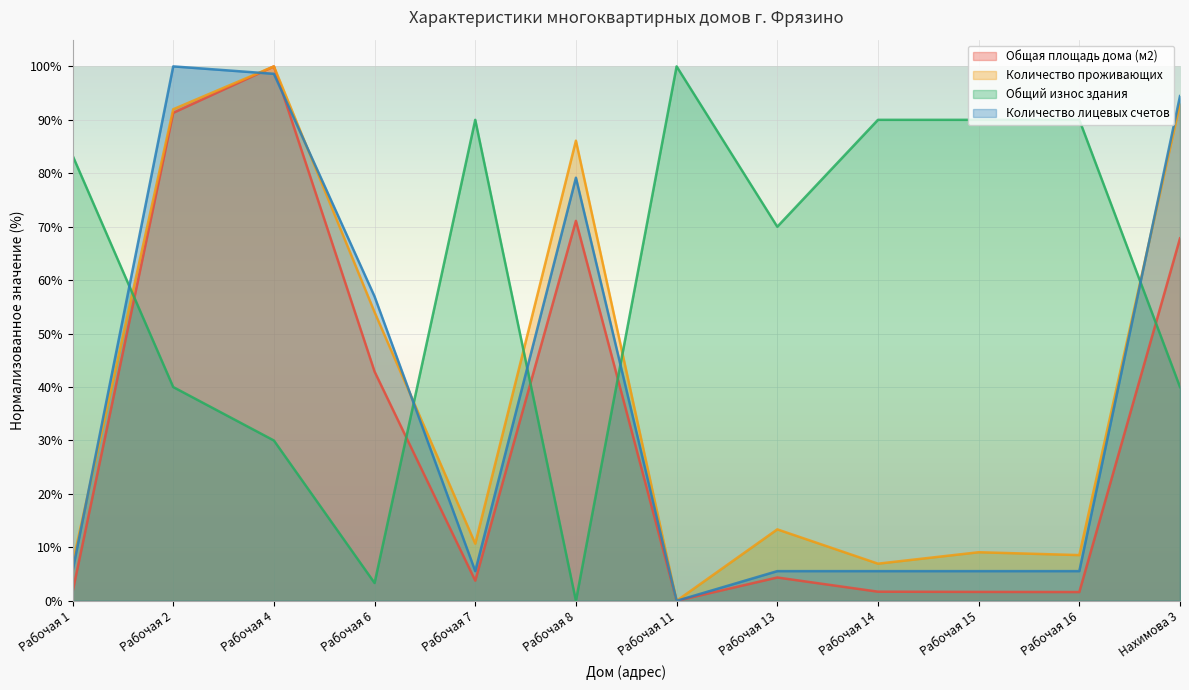

Does the chart display data point markers on the line(s)?

No